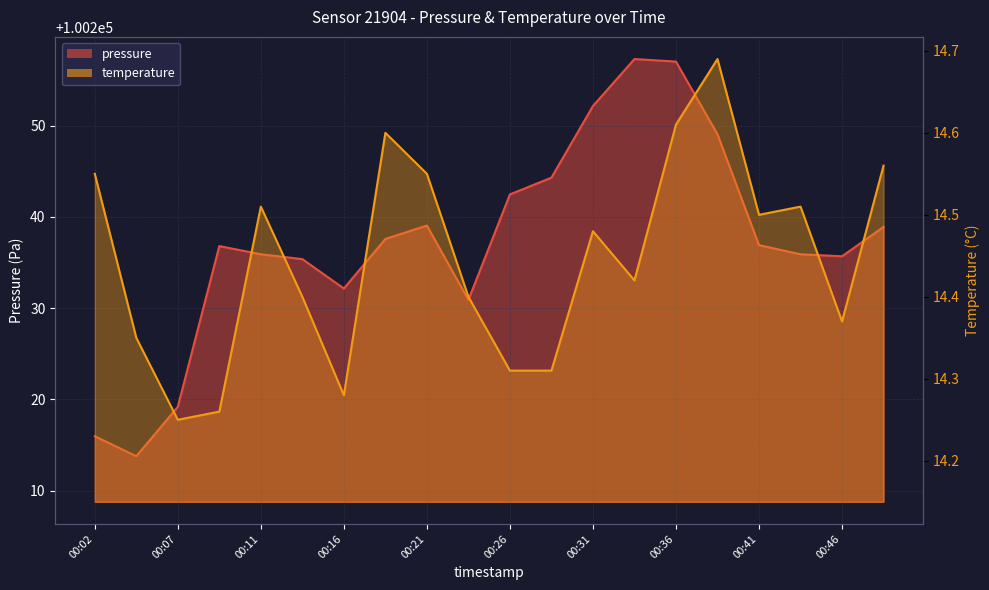

At which category does temperature reach its first local peak?

00:11